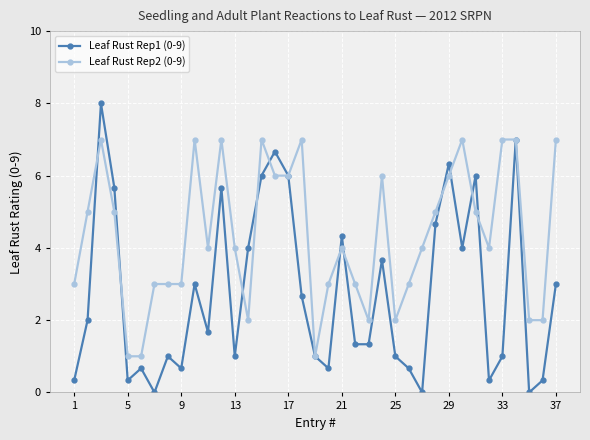

Rank the series by their average value, from highest to lowest.

Leaf Rust Rep2 (0-9), Leaf Rust Rep1 (0-9)